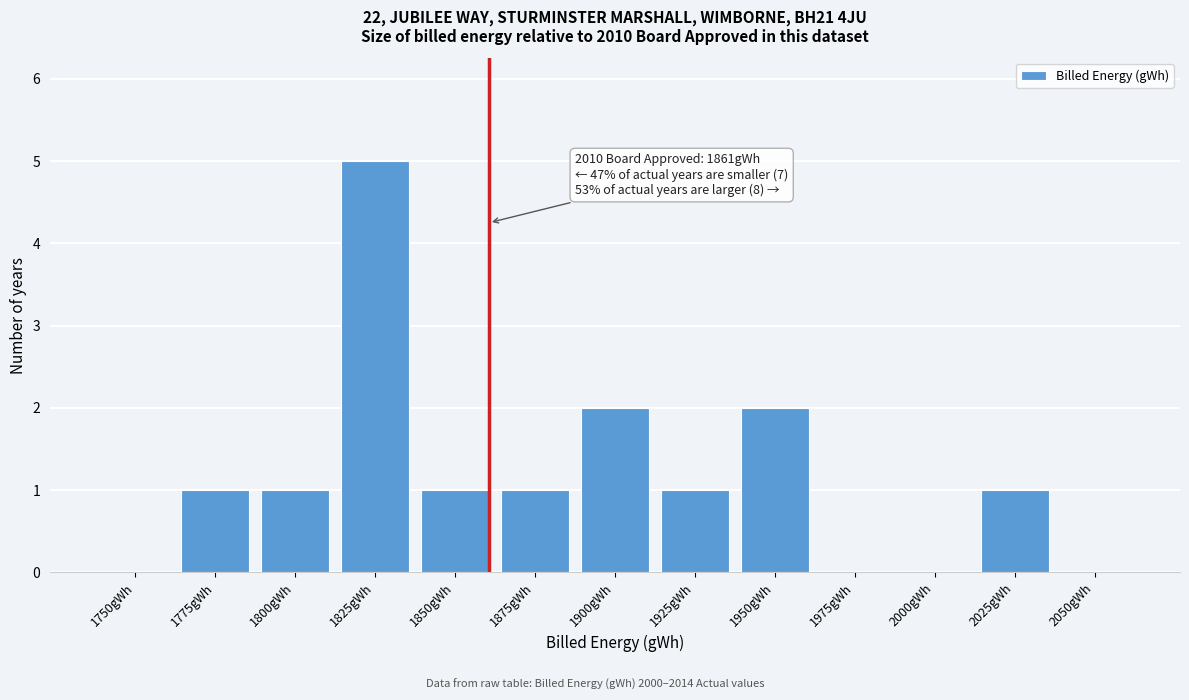

Reading left to right, extract all data points from this chart.

1750gWh=0	1775gWh=1	1800gWh=1	1825gWh=5	1850gWh=1	1875gWh=1	1900gWh=2	1925gWh=1	1950gWh=2	1975gWh=0	2000gWh=0	2025gWh=1	2050gWh=0